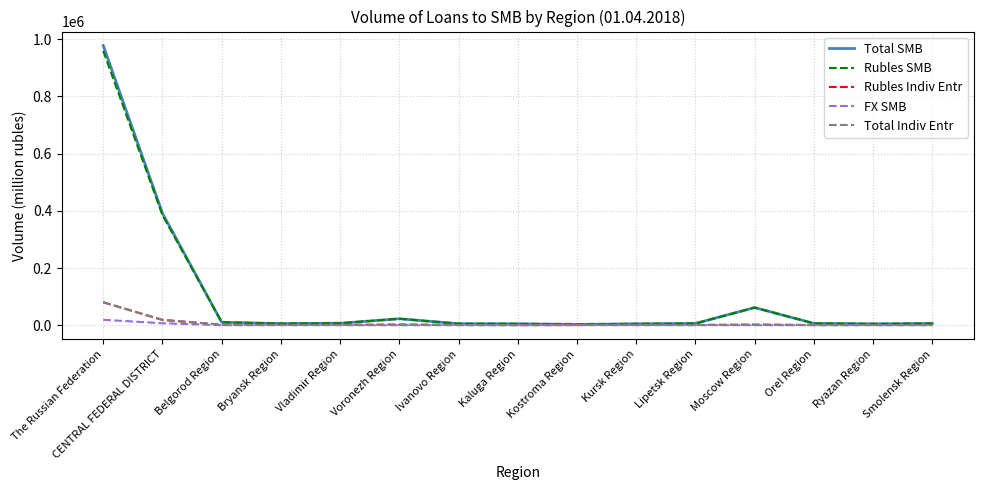

Does the chart have visible grid lines?

Yes